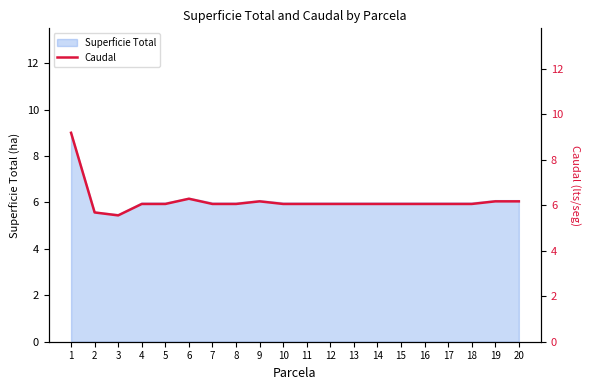

How many lines are shown in the chart?

1